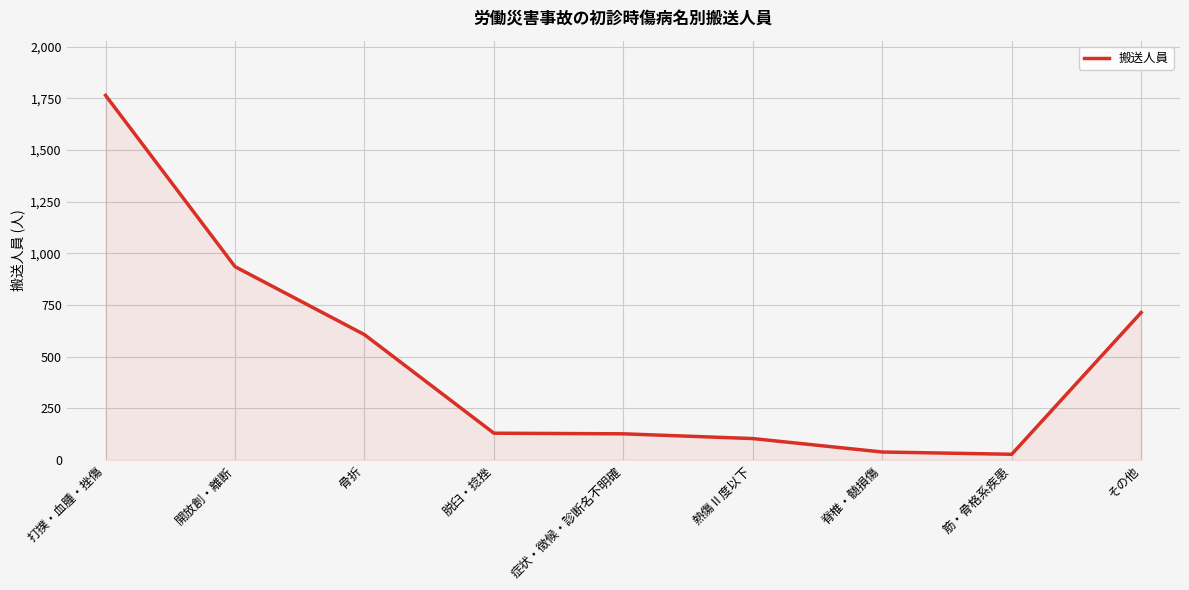

What is the greatest value displayed?

1765